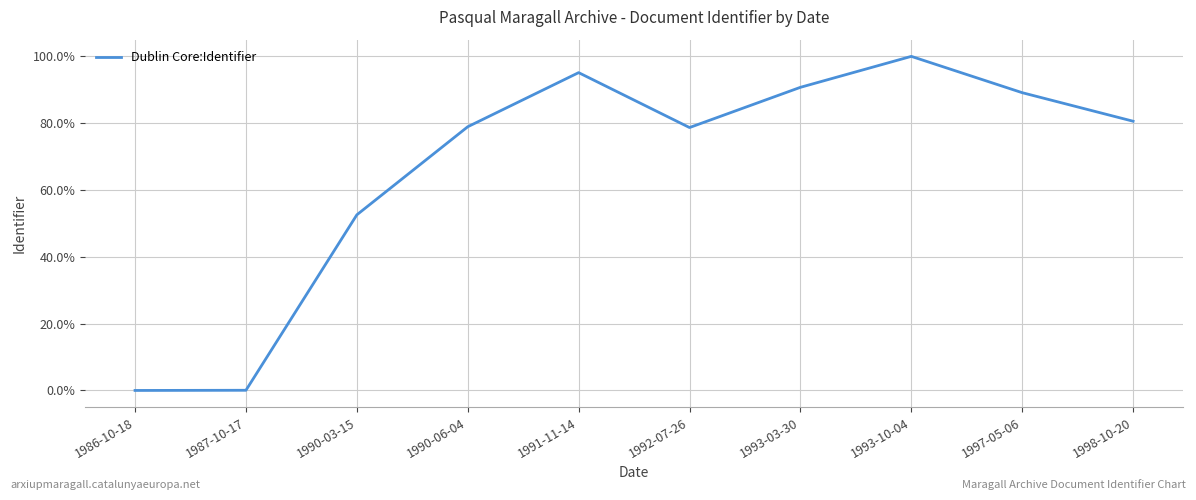

What is the label of the 6th point from the right?

1991-11-14